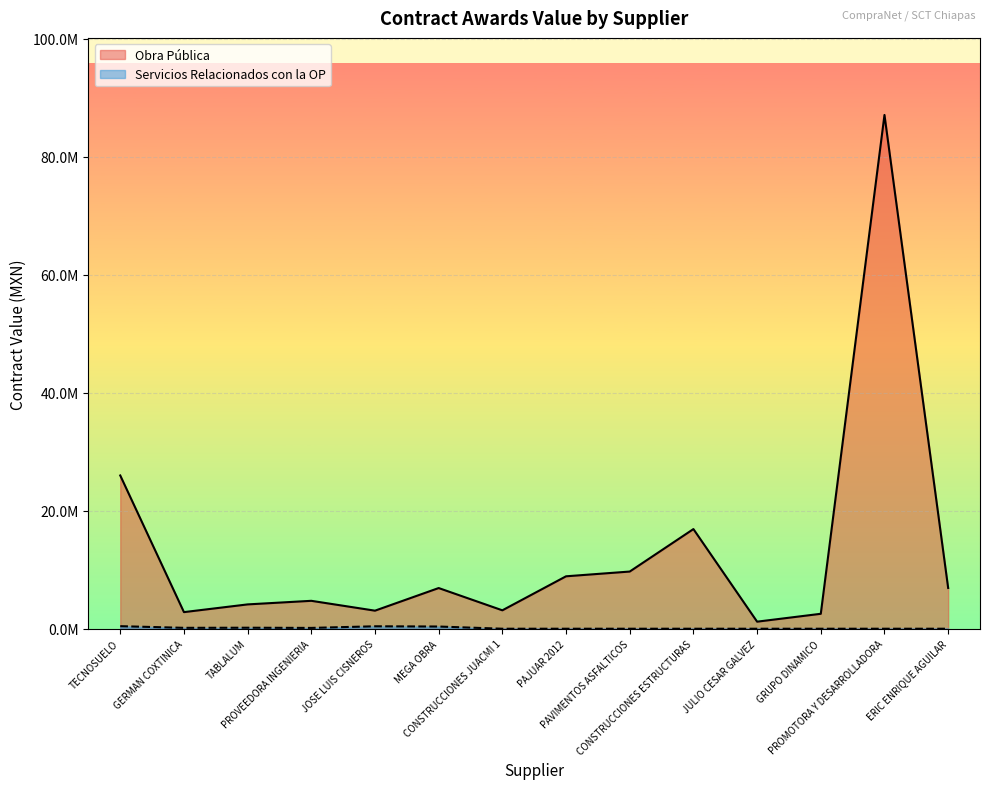

True or false: Servicios Relacionados con la OP and Obra Pública intersect in this chart.

False